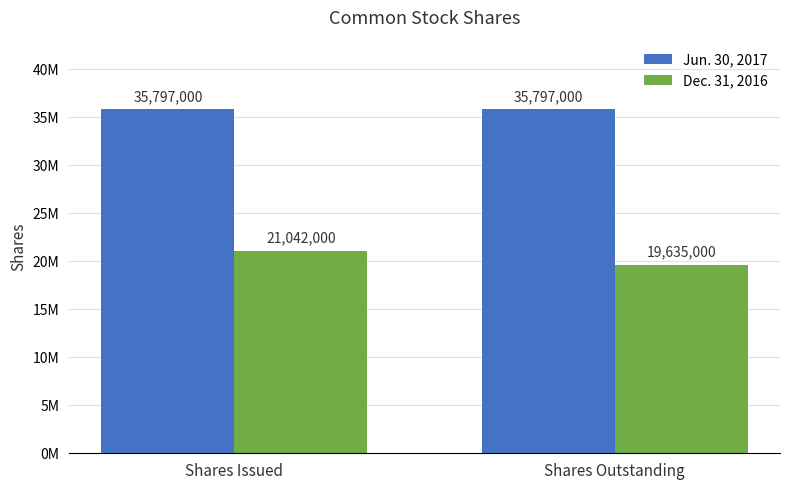

What is the difference between the Dec. 31, 2016 values at Shares Issued and Shares Outstanding?

1407000